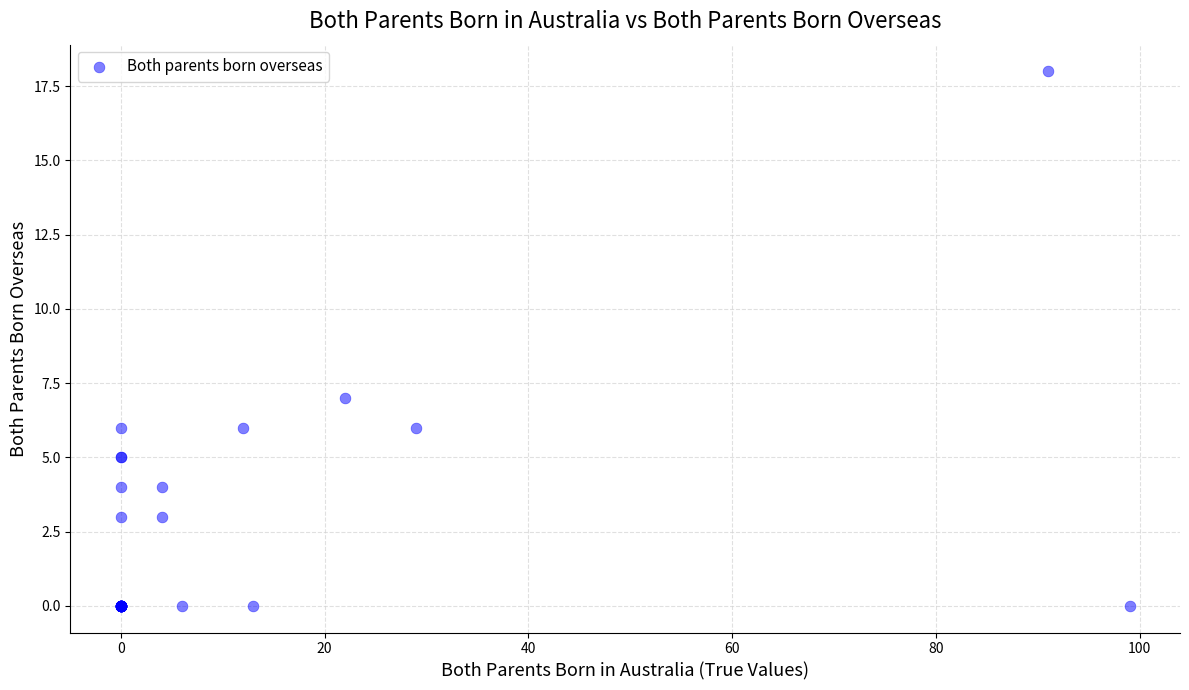

What Y value in the scatter plot is closest to 9?

7